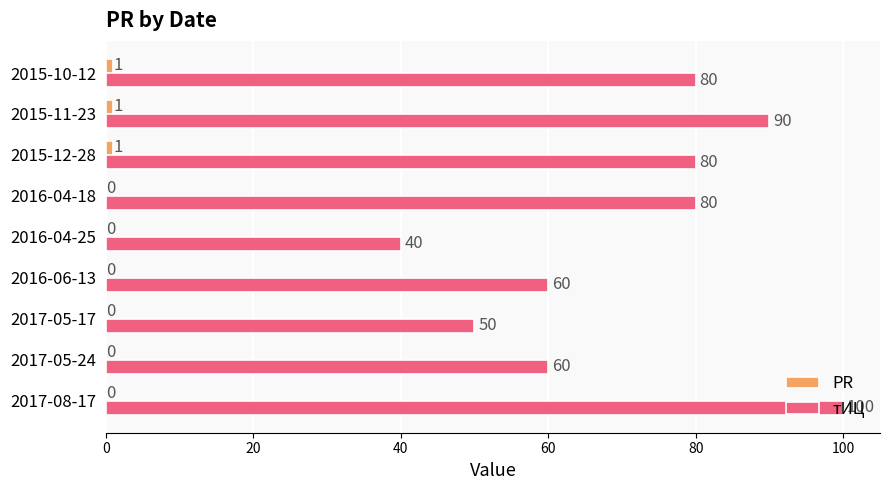

At which category does the chart reach its peak across all series?

2017-08-17